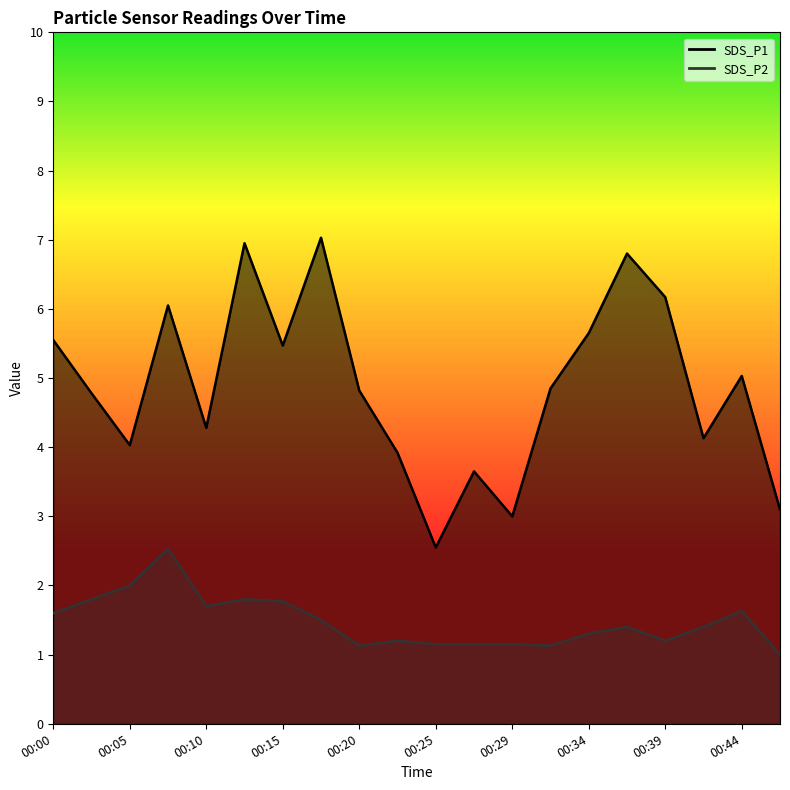

In SDS_P1, how many points are higher than both neighbors (excluding endpoints)?

6